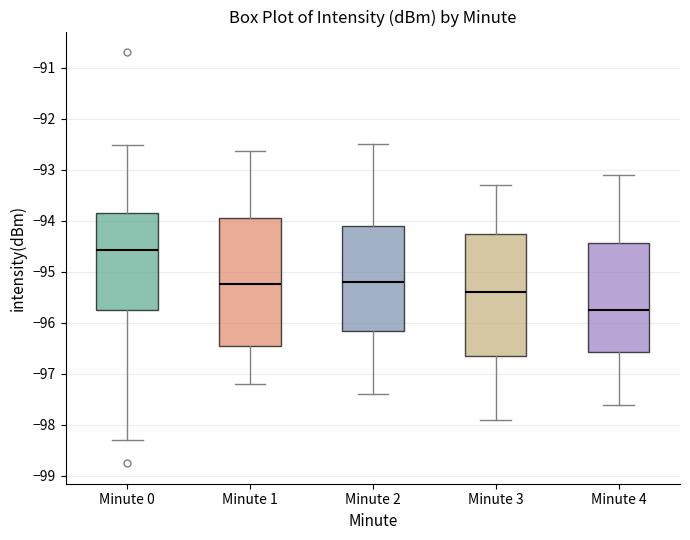

Which box has the highest median line?

Minute 0